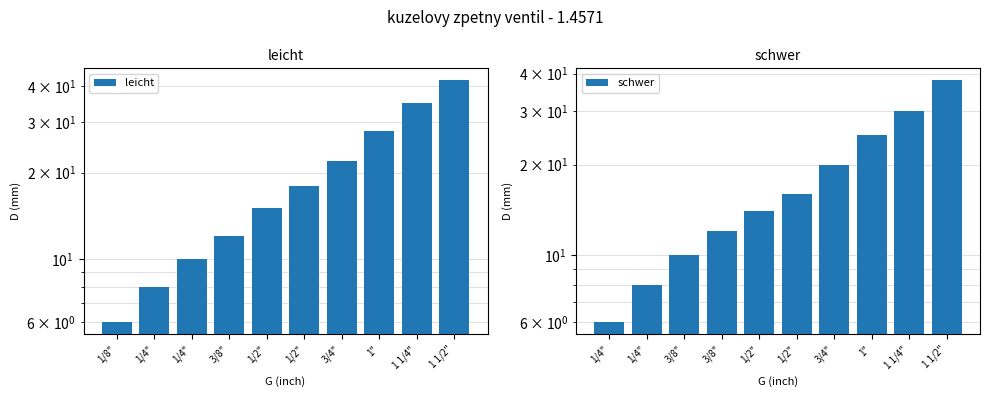

At how many categories does at least one series exceed 19?

4